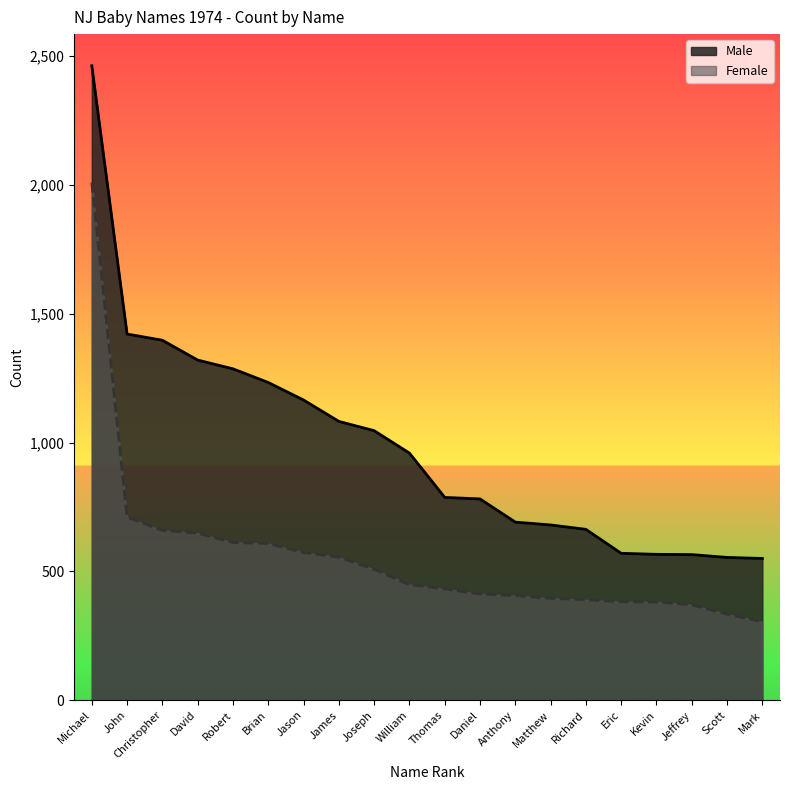

Is it true that Female equals 555 at James?

True